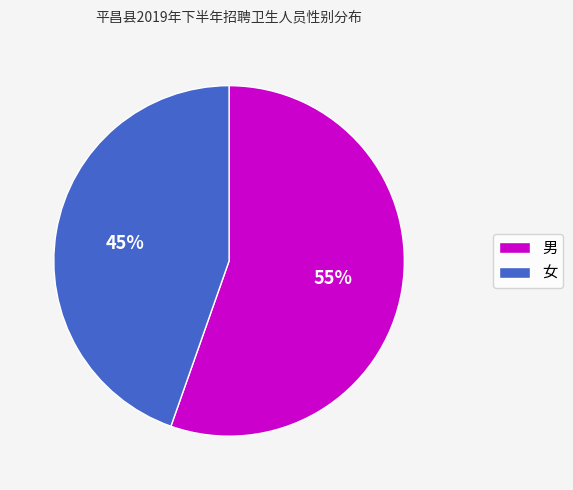

Is the sum of 女 and 男 greater than half?

Yes